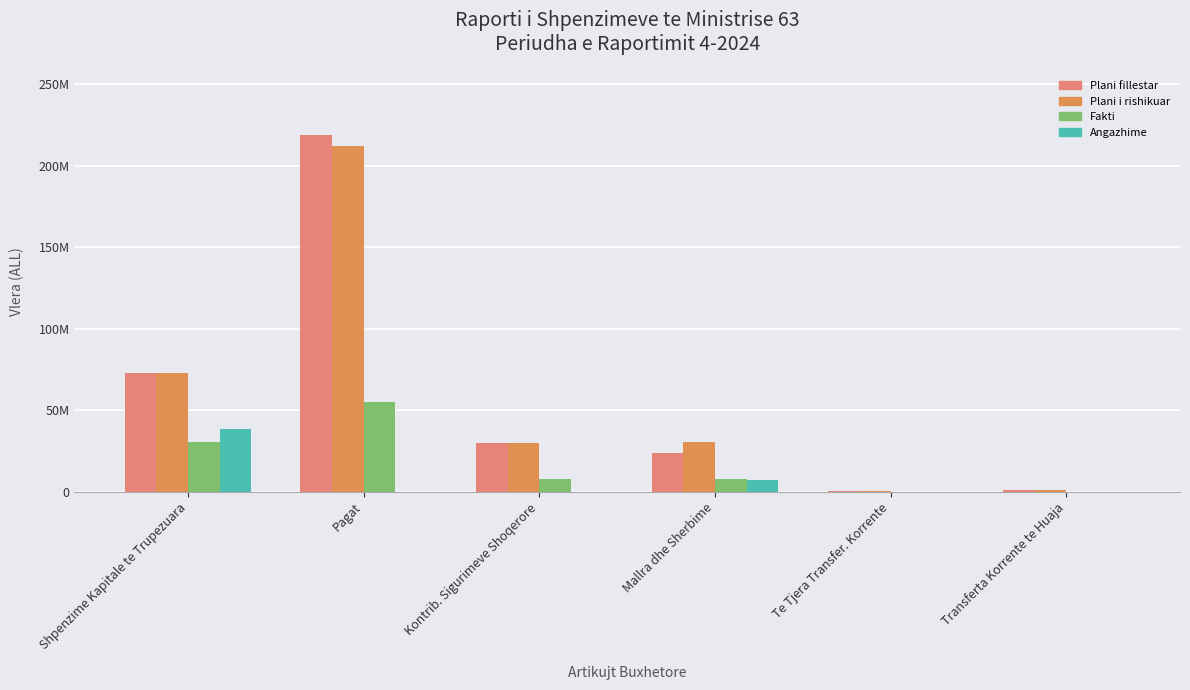

What is the highest value of the Angazhime series?

38790295